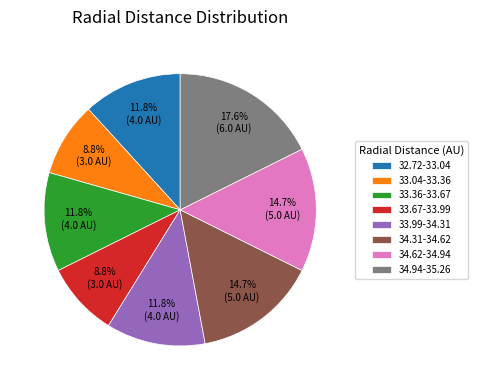

Count the number of slices in the pie.

8